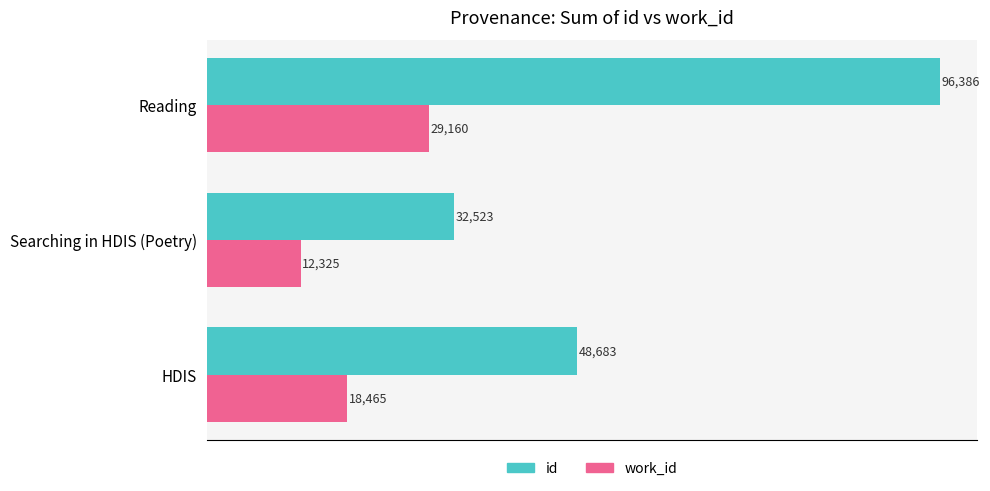

Rank the series by their average value, from highest to lowest.

id, work_id